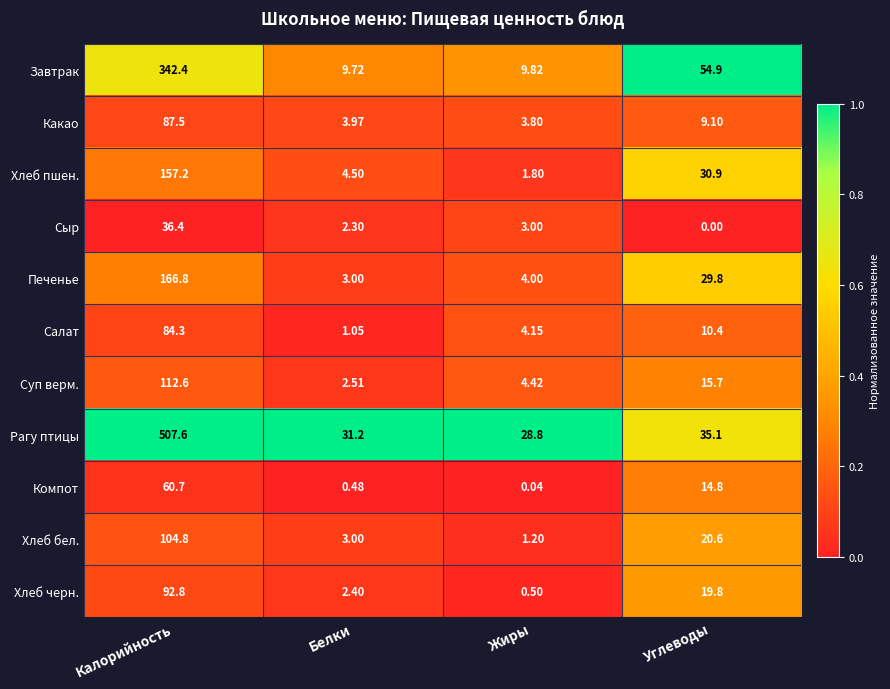

At which category is the sum across all series the highest?

Калорийность